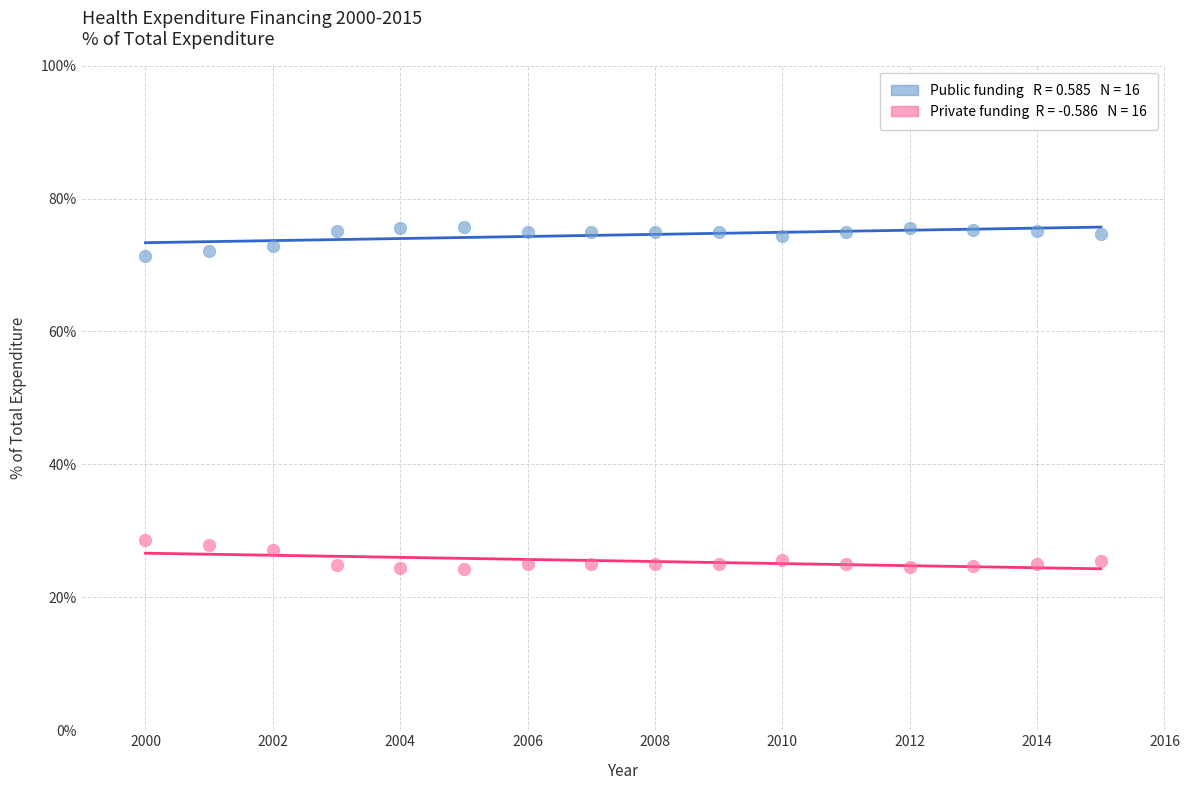

Across all data points, what is the range of Y values (max minus min)?

51.4